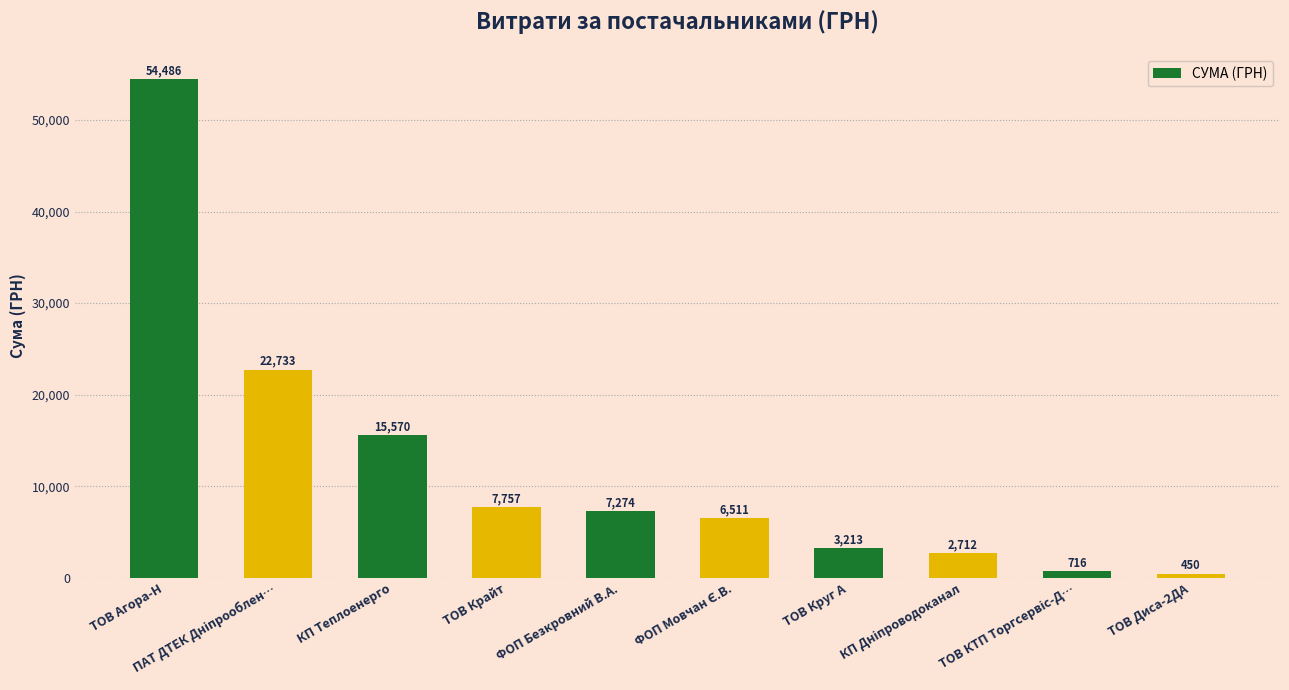

What is the ratio of the value at ФОП Безкровний В.А. to the value at ТОВ Круг А?

2.3